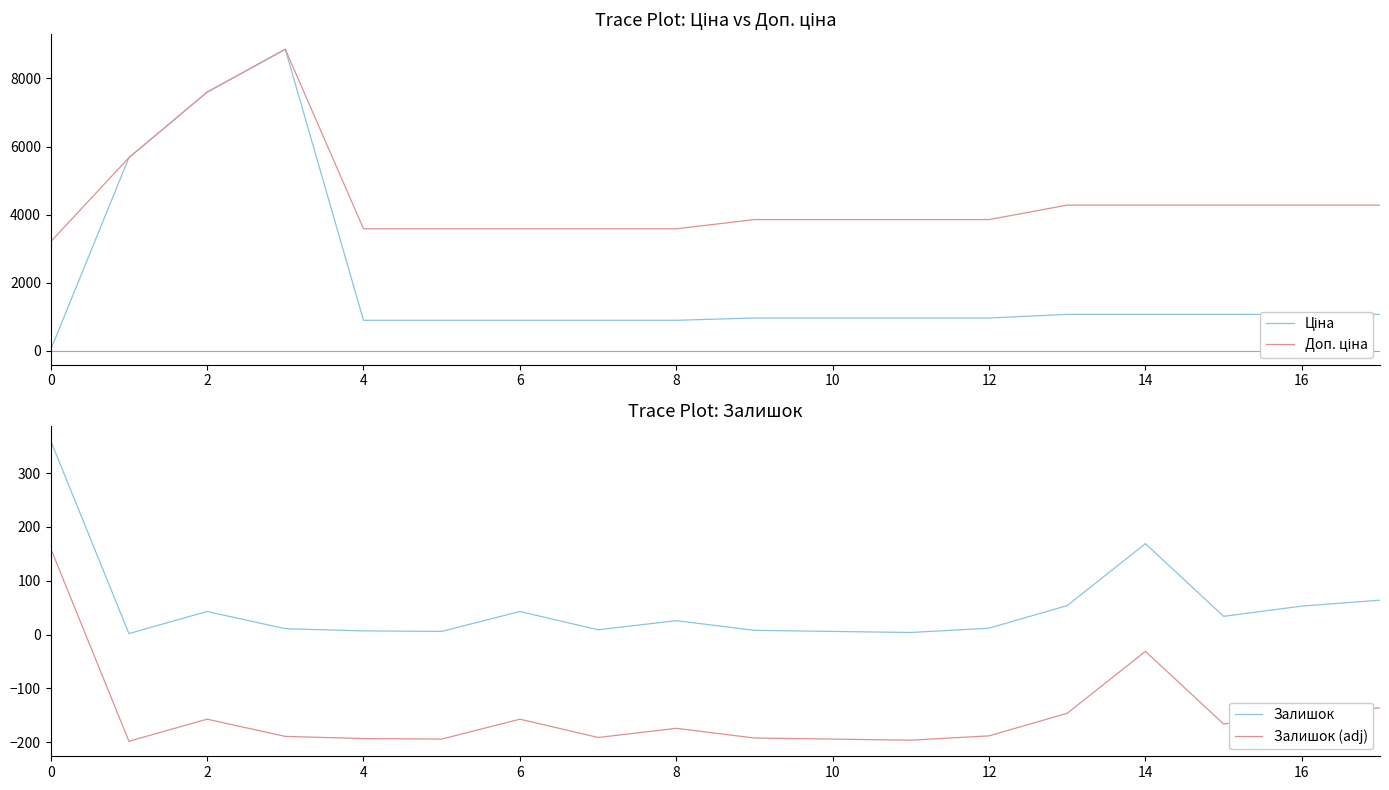

True or false: Залишок and Залишок (adj) intersect in this chart.

False